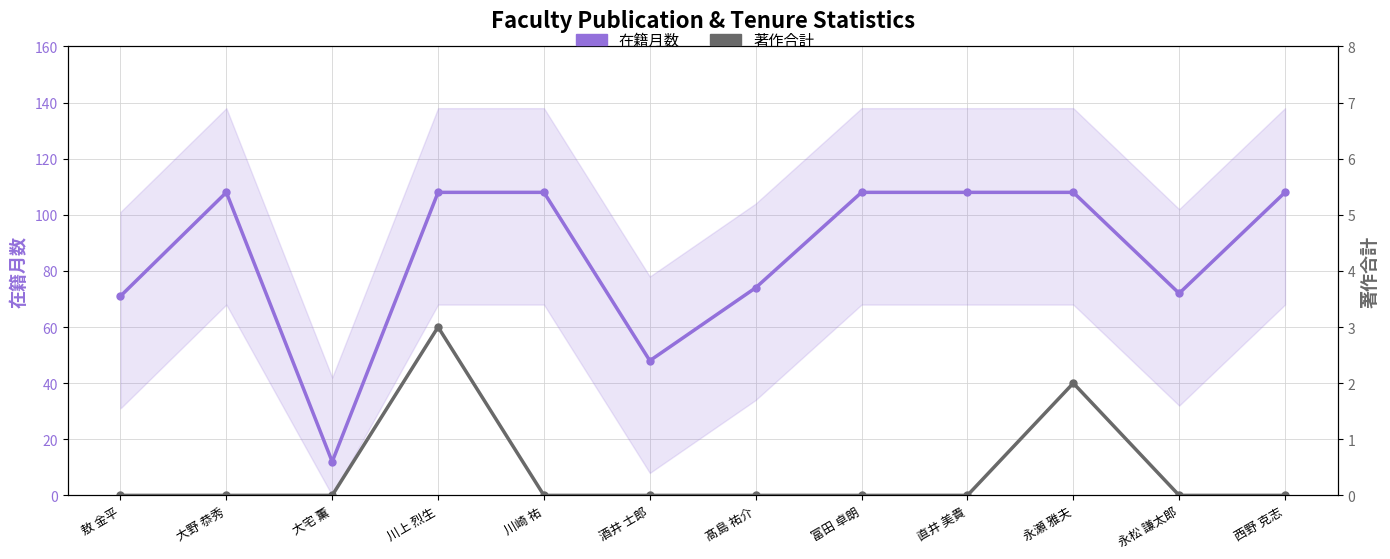

At which category does 在籍月数 reach its first local peak?

大野 恭秀